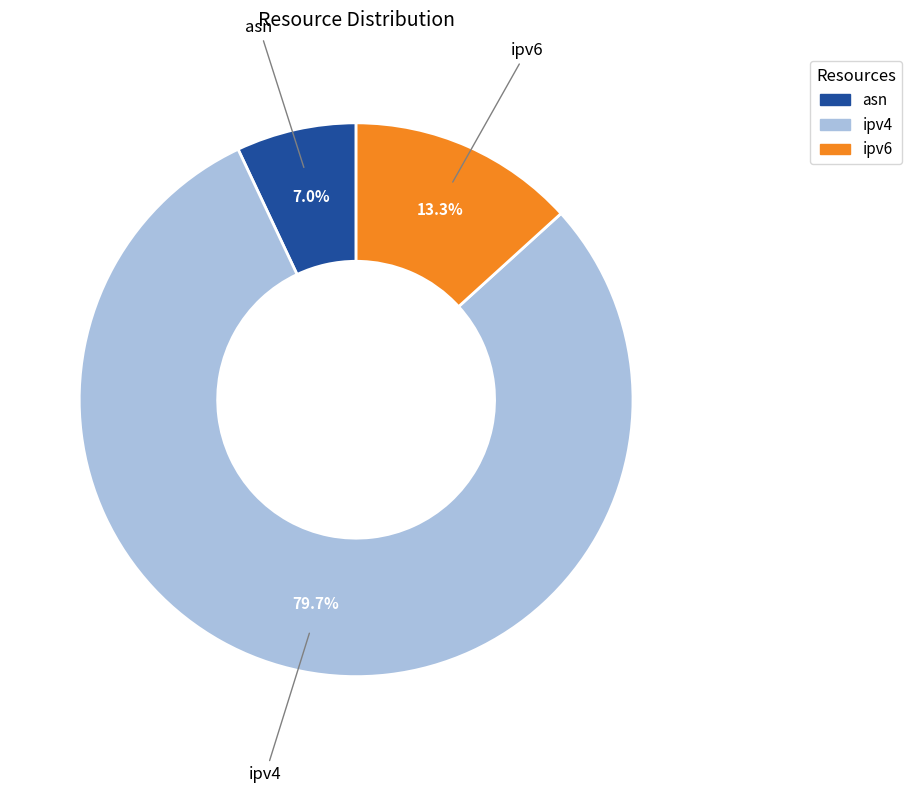

Approximately how many times larger is the value at ipv4 compared to ipv6?

6.0